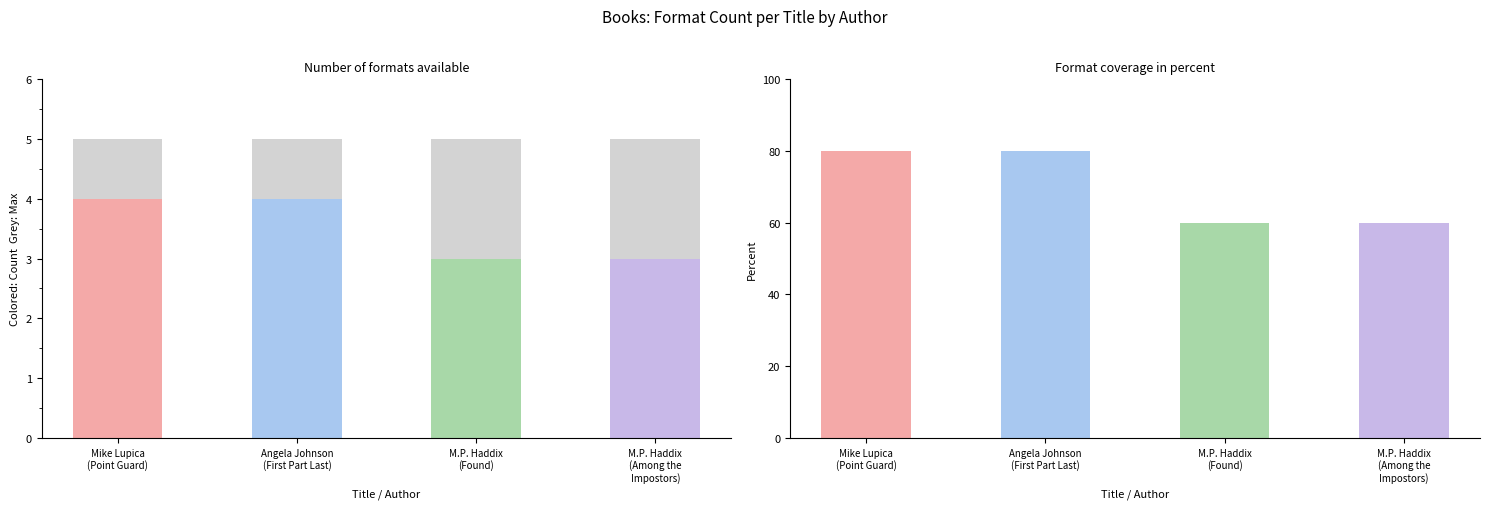

Which category has the lowest value in the Number of Formats series?

M.P. Haddix
(Found)